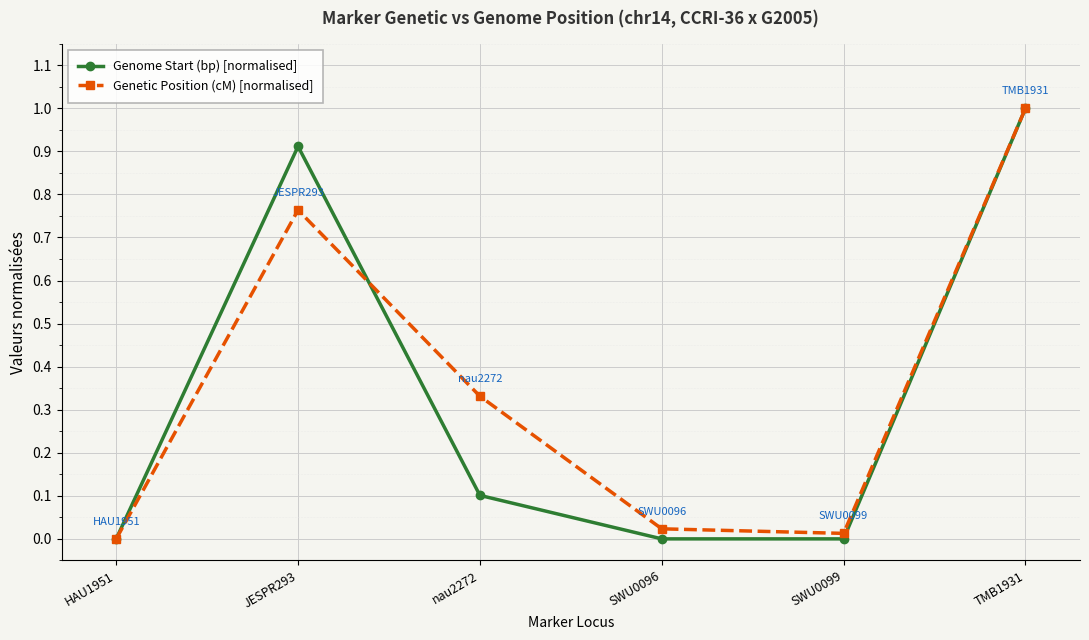

What is the sum of the Genome Start (bp) [normalised] values at SWU0099 and TMB1931?

1.0